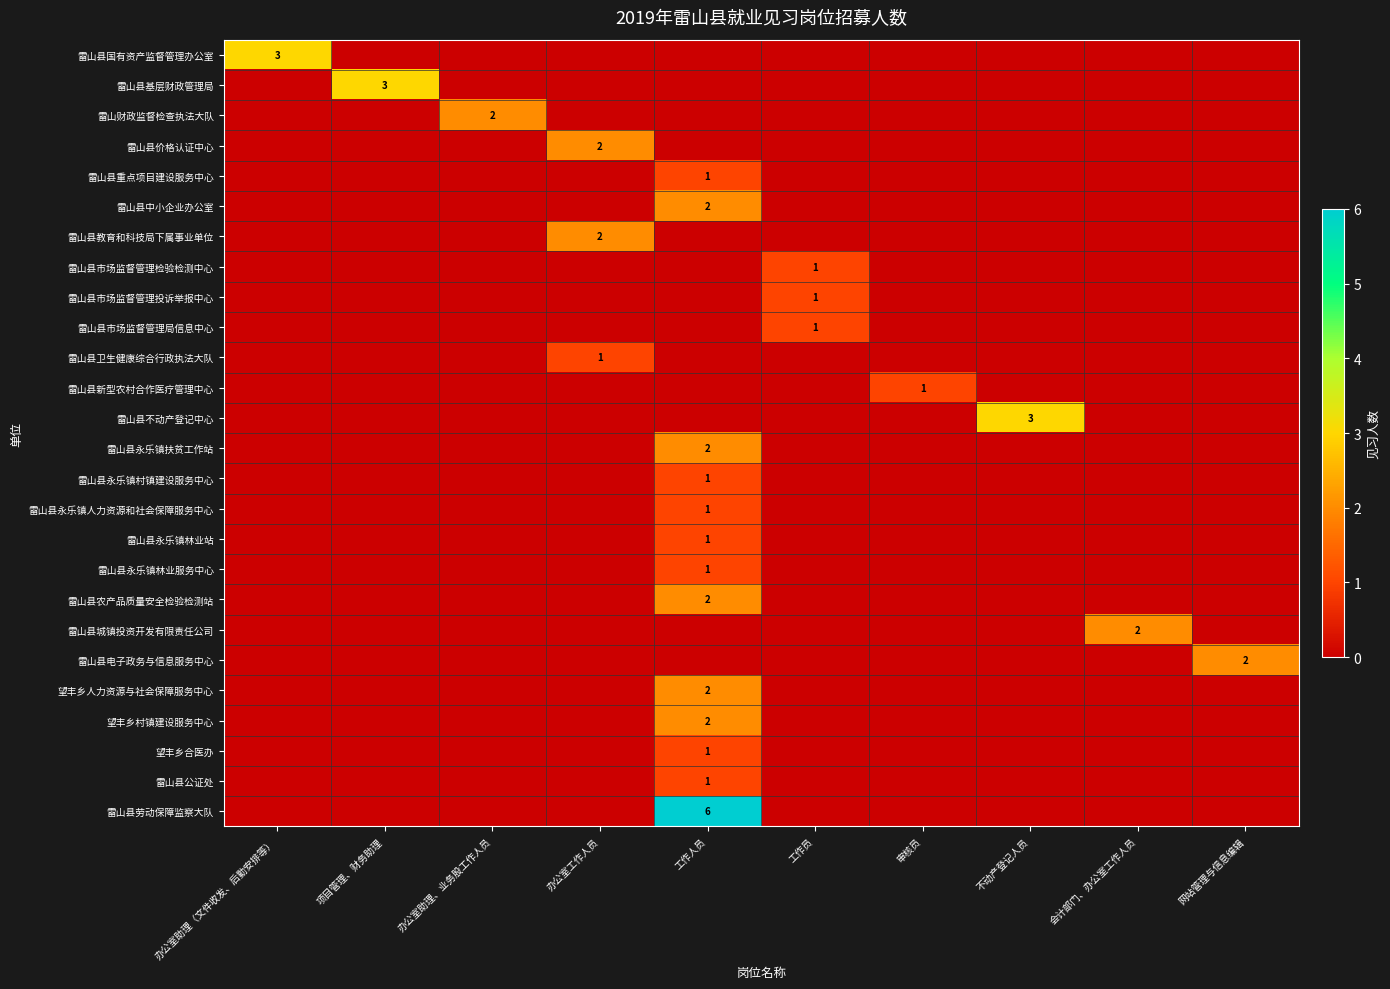

True or false: 雷山县价格认证中心 has a value of 0 at 工作员.

True